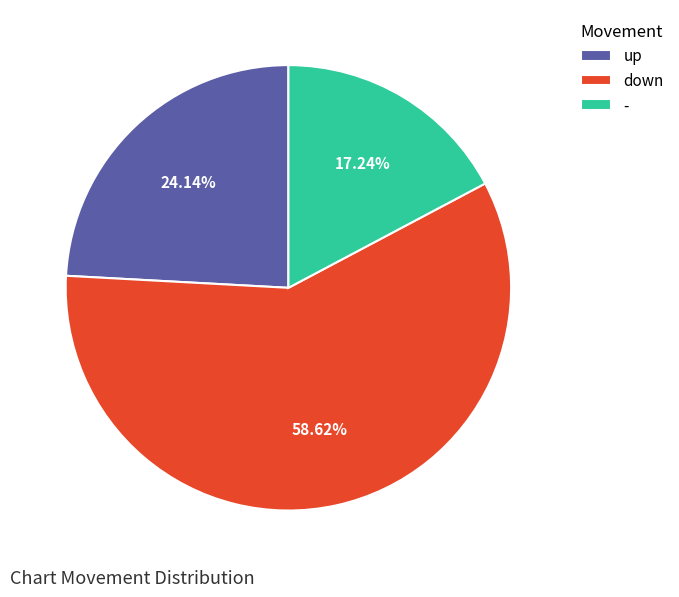

To the nearest percent, what portion does down represent?

59%